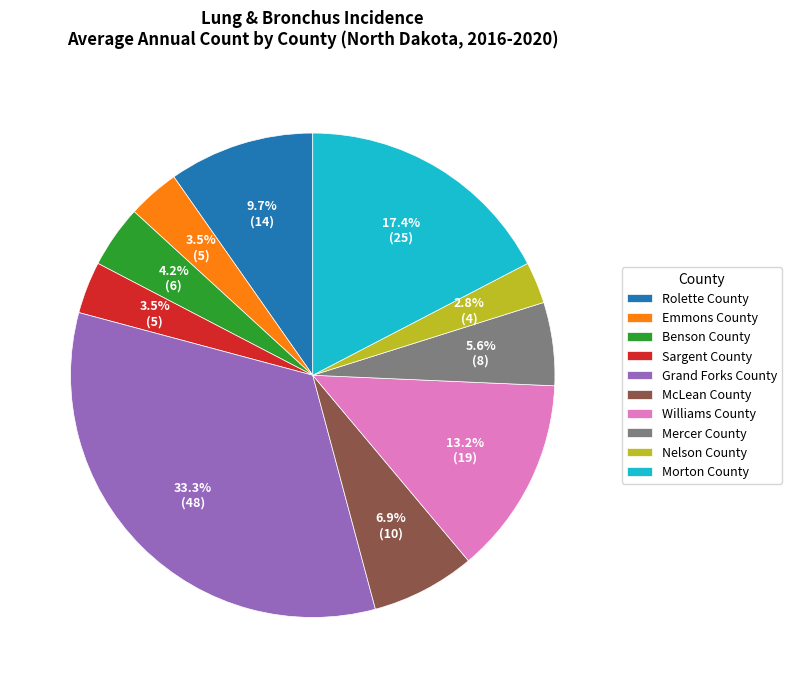

What percentage is NOT represented by Emmons County?

96.5%